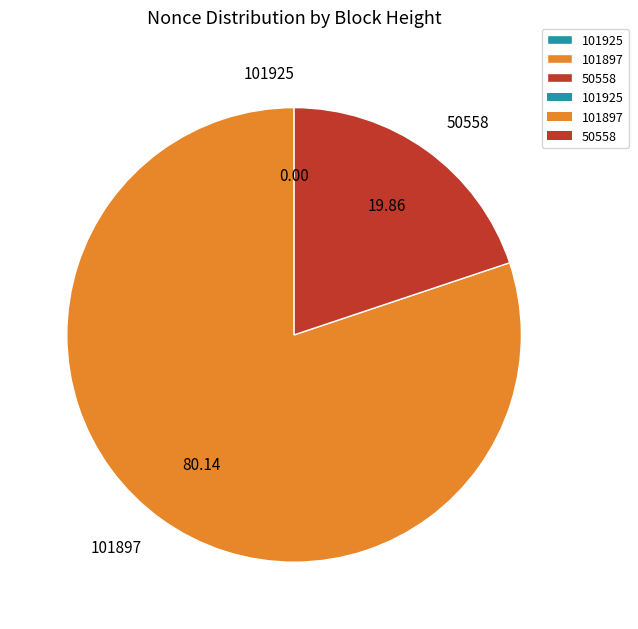

Approximately how many times larger is the value at 101897 compared to 50558?

4.0